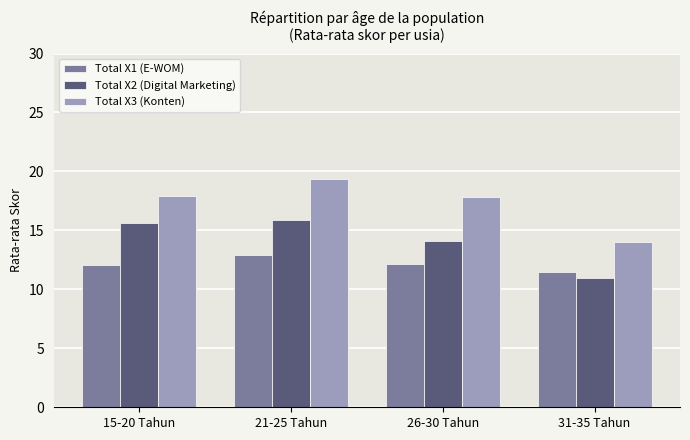

Which series has the widest spread of values?

Total X3 (Konten)